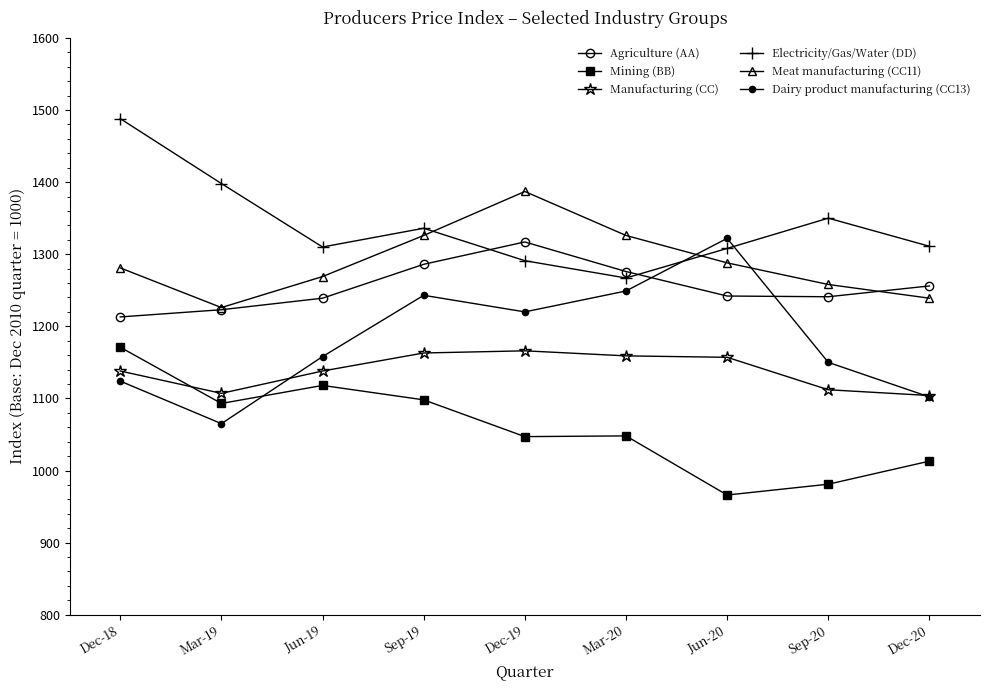

What is the label of the 3rd point from the left?

Jun-19